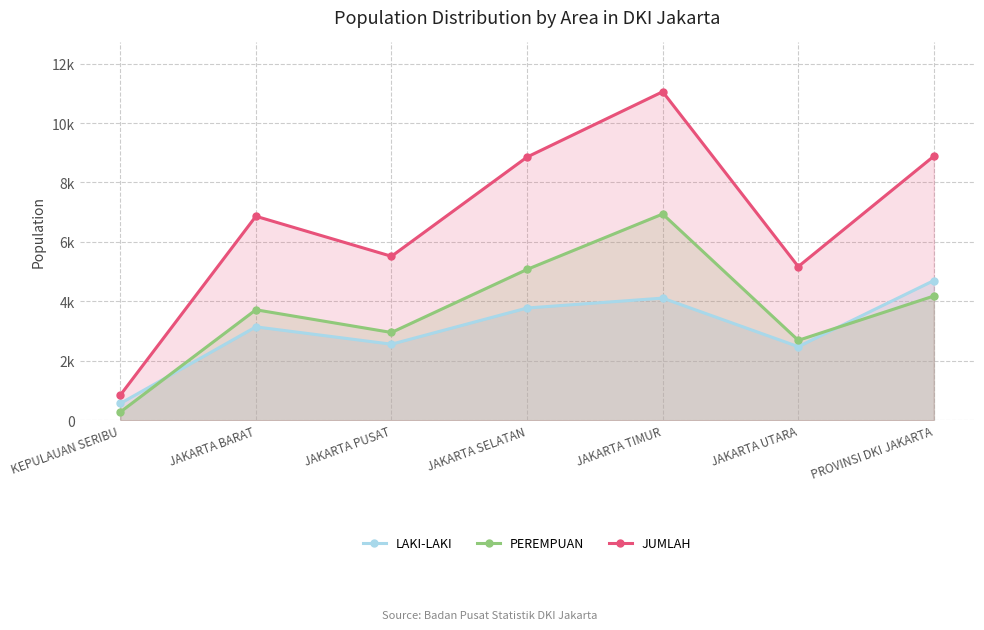

What are all the series names shown in the legend?

LAKI-LAKI, PEREMPUAN, JUMLAH